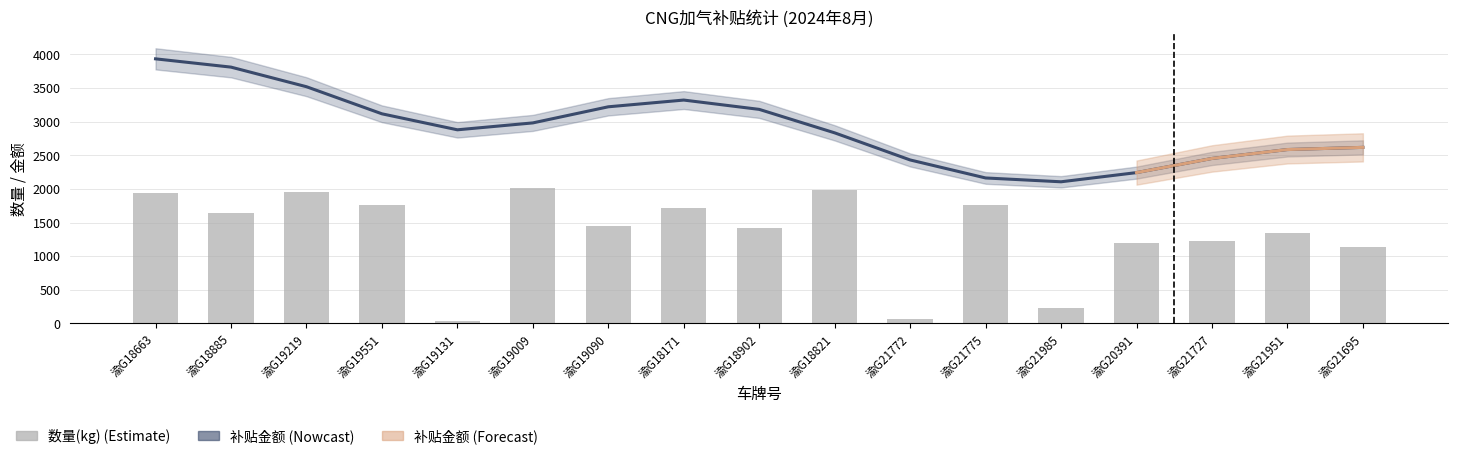

What is the difference between the maximum and second lowest values?

1944.4